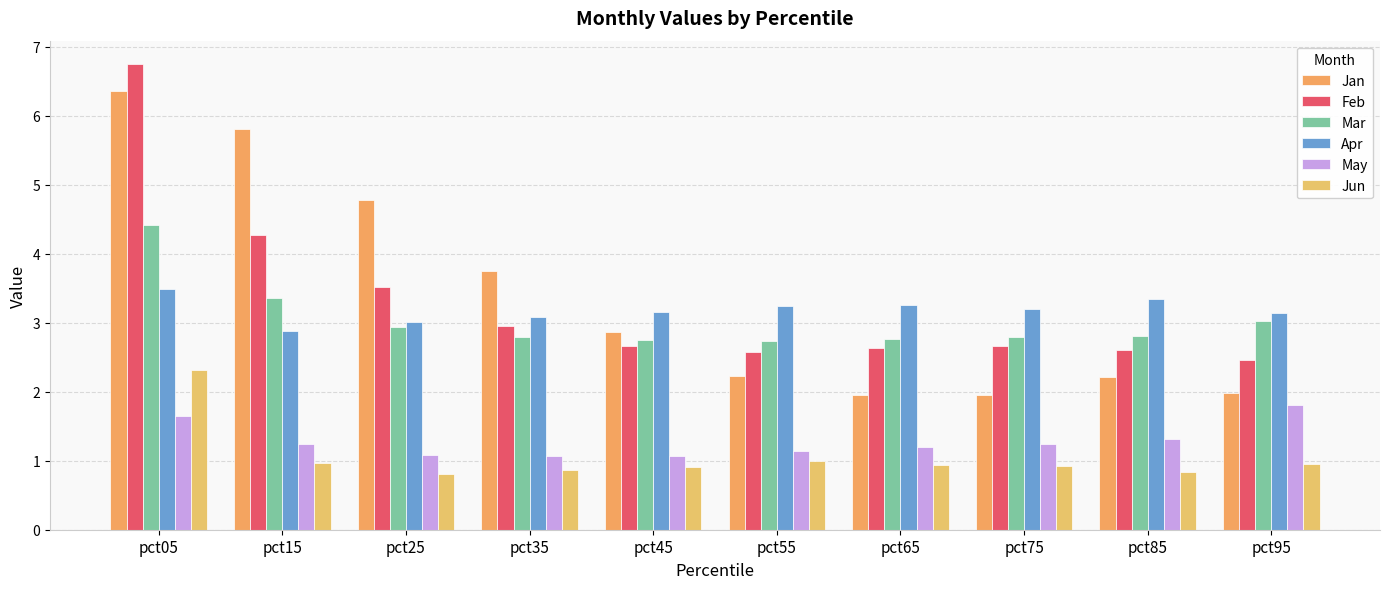

List the series in order of their peak value, highest first.

Feb, Jan, Mar, Apr, Jun, May